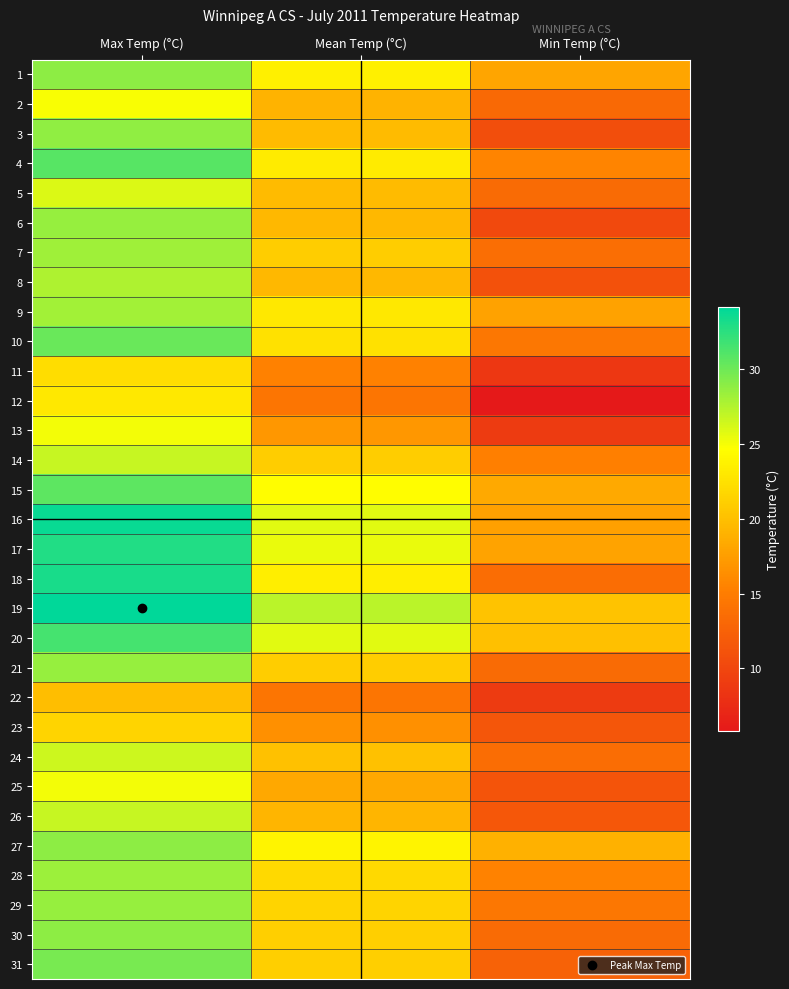

Reading left to right, list all the values displayed in this chart.

1: Max Temp (°C)=28.9	Mean Temp (°C)=23.5	Min Temp (°C)=18.0
2: Max Temp (°C)=24.9	Mean Temp (°C)=19.1	Min Temp (°C)=13.3
3: Max Temp (°C)=28.7	Mean Temp (°C)=19.7	Min Temp (°C)=10.7
4: Max Temp (°C)=30.8	Mean Temp (°C)=23.2	Min Temp (°C)=15.6
5: Max Temp (°C)=26.0	Mean Temp (°C)=19.7	Min Temp (°C)=13.4
6: Max Temp (°C)=28.5	Mean Temp (°C)=19.4	Min Temp (°C)=10.3
7: Max Temp (°C)=28.2	Mean Temp (°C)=21.0	Min Temp (°C)=13.7
8: Max Temp (°C)=27.6	Mean Temp (°C)=19.4	Min Temp (°C)=11.1
9: Max Temp (°C)=28.1	Mean Temp (°C)=23.0	Min Temp (°C)=17.8
10: Max Temp (°C)=30.2	Mean Temp (°C)=22.4	Min Temp (°C)=14.5
11: Max Temp (°C)=22.2	Mean Temp (°C)=15.4	Min Temp (°C)=8.6
12: Max Temp (°C)=23.0	Mean Temp (°C)=14.4	Min Temp (°C)=5.8
13: Max Temp (°C)=25.1	Mean Temp (°C)=17.0	Min Temp (°C)=8.9
14: Max Temp (°C)=26.8	Mean Temp (°C)=21.0	Min Temp (°C)=15.2
15: Max Temp (°C)=30.6	Mean Temp (°C)=24.5	Min Temp (°C)=18.4
16: Max Temp (°C)=33.7	Mean Temp (°C)=25.7	Min Temp (°C)=17.7
17: Max Temp (°C)=32.8	Mean Temp (°C)=25.4	Min Temp (°C)=17.9
18: Max Temp (°C)=33.2	Mean Temp (°C)=23.4	Min Temp (°C)=13.6
19: Max Temp (°C)=34.1	Mean Temp (°C)=27.2	Min Temp (°C)=20.2
20: Max Temp (°C)=31.5	Mean Temp (°C)=25.8	Min Temp (°C)=20.0
21: Max Temp (°C)=28.5	Mean Temp (°C)=21.0	Min Temp (°C)=13.4
22: Max Temp (°C)=19.9	Mean Temp (°C)=14.4	Min Temp (°C)=8.9
23: Max Temp (°C)=21.5	Mean Temp (°C)=16.5	Min Temp (°C)=11.5
24: Max Temp (°C)=26.5	Mean Temp (°C)=20.1	Min Temp (°C)=13.6
25: Max Temp (°C)=25.1	Mean Temp (°C)=18.2	Min Temp (°C)=11.3
26: Max Temp (°C)=26.8	Mean Temp (°C)=19.2	Min Temp (°C)=11.6
27: Max Temp (°C)=28.9	Mean Temp (°C)=23.9	Min Temp (°C)=18.9
28: Max Temp (°C)=28.3	Mean Temp (°C)=21.9	Min Temp (°C)=15.5
29: Max Temp (°C)=28.5	Mean Temp (°C)=21.5	Min Temp (°C)=14.5
30: Max Temp (°C)=28.8	Mean Temp (°C)=21.1	Min Temp (°C)=13.4
31: Max Temp (°C)=29.6	Mean Temp (°C)=21.1	Min Temp (°C)=12.6